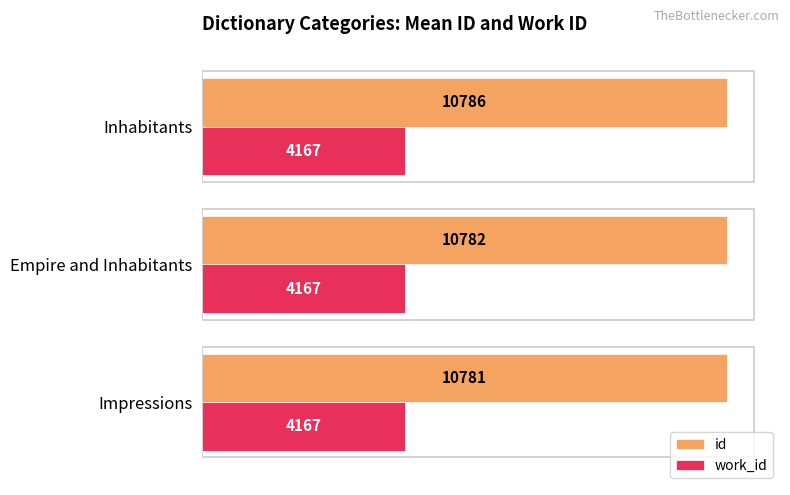

The work_id series shows 4167.0 at Impressions. True or false?

True